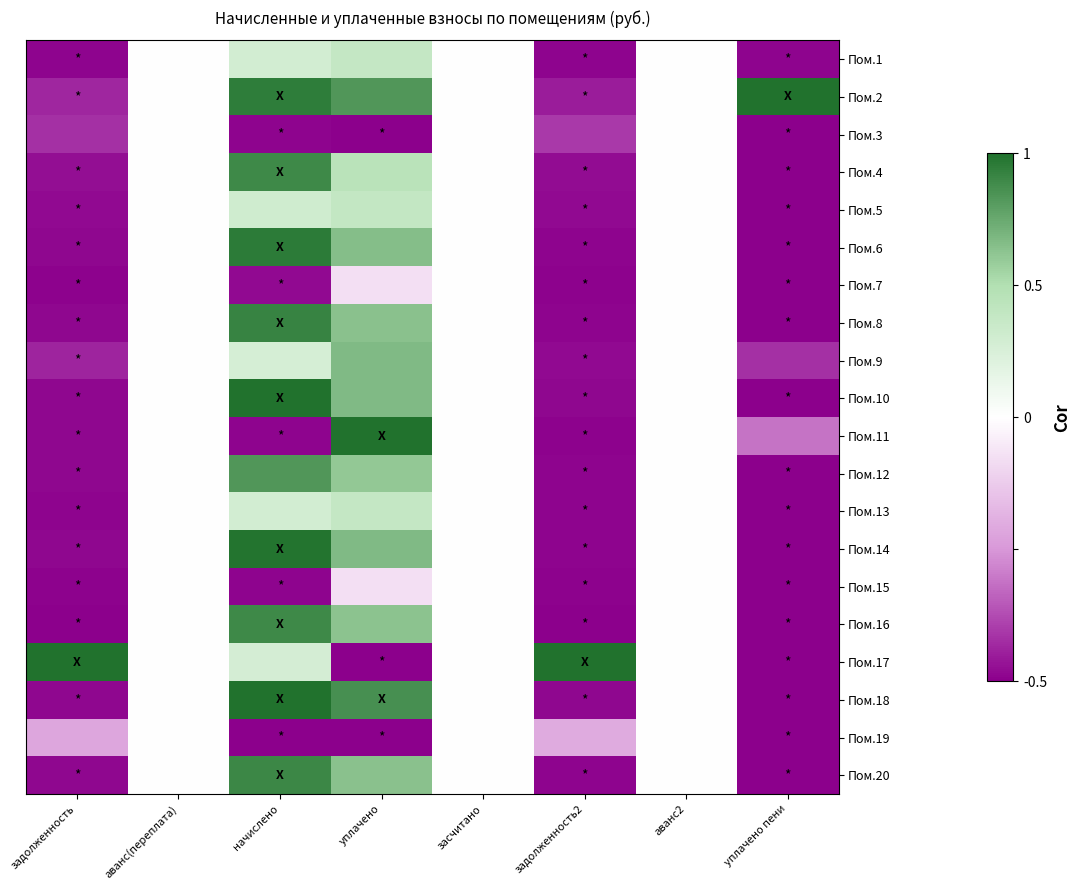

Which has a higher value, начислено or уплачено?

уплачено